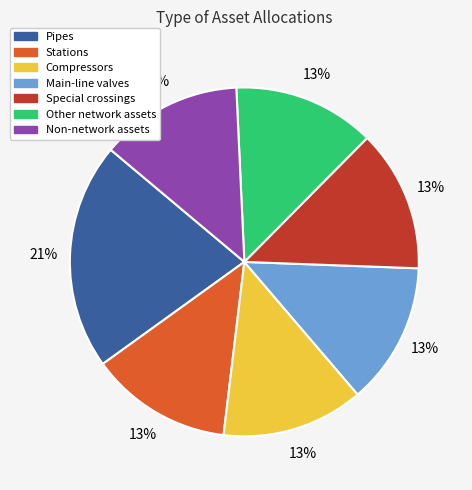

To the nearest percent, what is the difference between the largest and smallest slice percentages?

8%